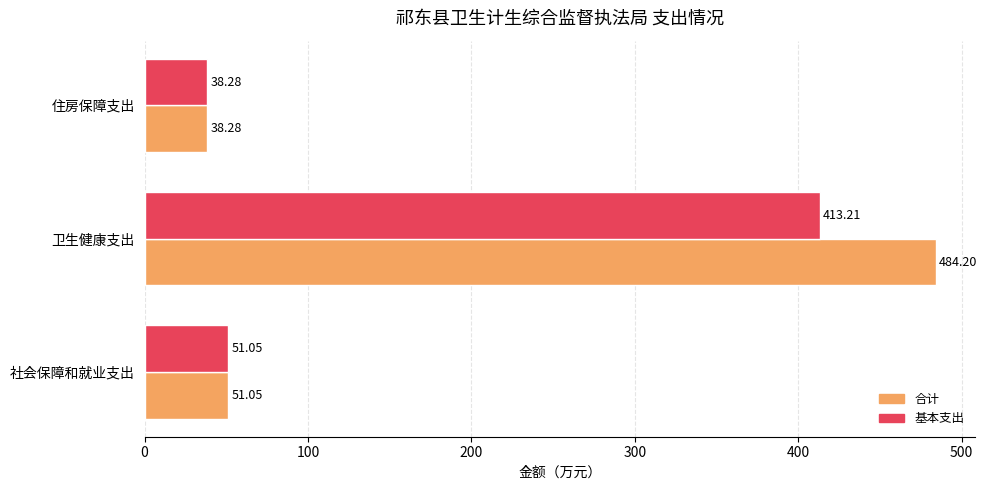

What are all the series names shown in the legend?

合计, 基本支出